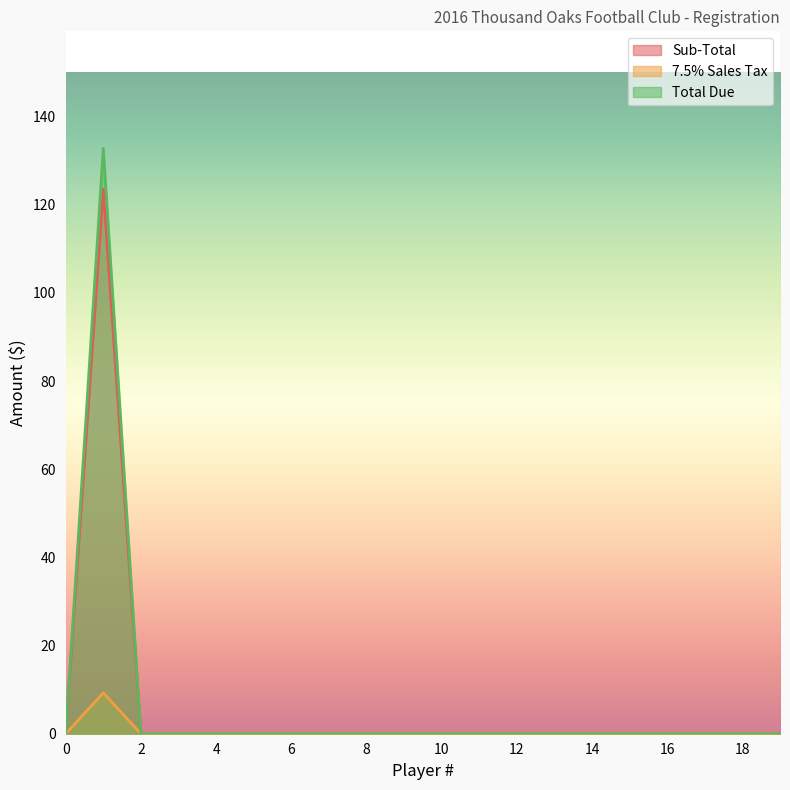

True or false: Sub-Total and Total Due intersect in this chart.

False